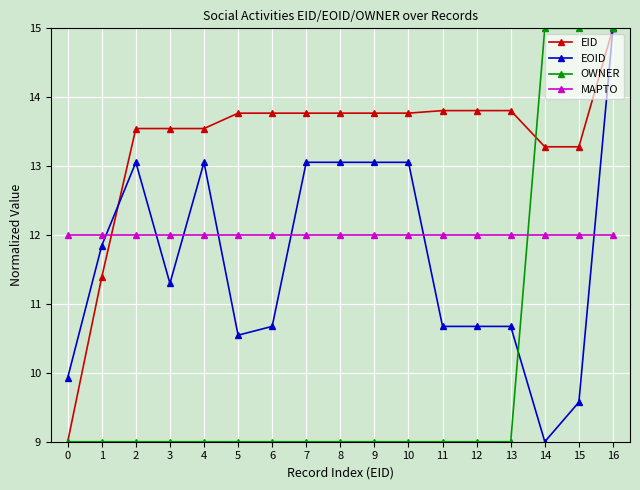

The value of EOID at 3 is 20.5. True or false?

False